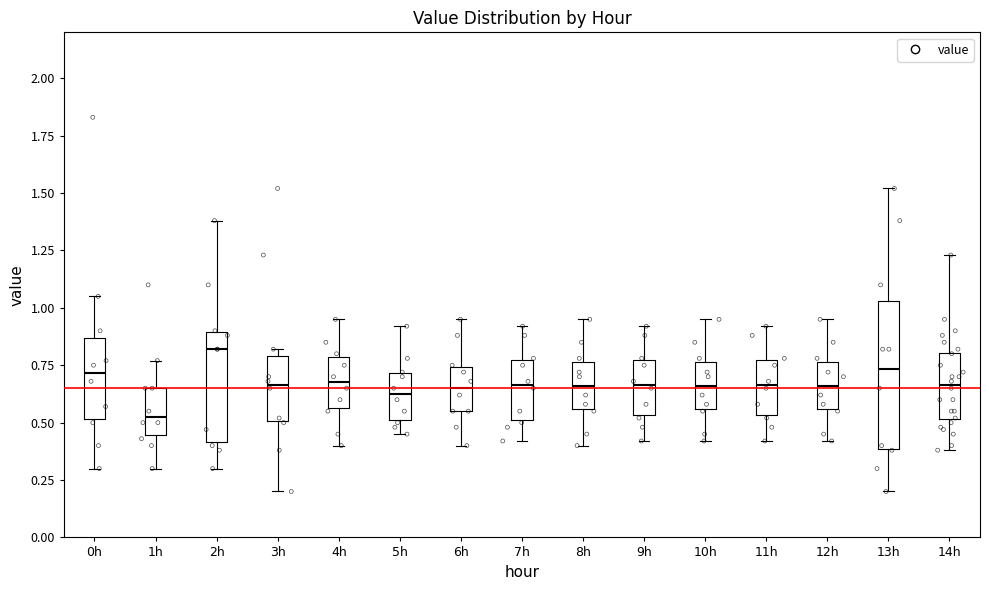

Reading left to right, transcribe this box plot: for each box, give where its median line is, the range the box spans, and where its two whiskers end, as read against the y-axis. The values are not printed on the chart, so give them approximately, as read against the axis.

0h: median 0.70, box 0.50 to 0.85, whiskers 0.30 to 1.05
1h: median 0.55, box 0.45 to 0.65, whiskers 0.30 to 0.75
2h: median 0.80, box 0.40 to 0.90, whiskers 0.30 to 1.40
3h: median 0.65, box 0.50 to 0.80, whiskers 0.20 to 0.80 (just above the box's upper edge)
4h: median 0.70, box 0.55 to 0.80, whiskers 0.40 to 0.95
5h: median 0.65, box 0.50 to 0.70, whiskers 0.45 to 0.90
6h: median 0.65, box 0.55 to 0.75, whiskers 0.40 to 0.95
7h: median 0.65, box 0.50 to 0.75, whiskers 0.40 to 0.90
8h: median 0.65, box 0.55 to 0.75, whiskers 0.40 to 0.95
9h: median 0.65, box 0.55 to 0.75, whiskers 0.40 to 0.90
10h: median 0.65, box 0.55 to 0.75, whiskers 0.40 to 0.95
11h: median 0.65, box 0.55 to 0.75, whiskers 0.40 to 0.90
12h: median 0.65, box 0.55 to 0.75, whiskers 0.40 to 0.95
13h: median 0.75, box 0.40 to 1.05, whiskers 0.20 to 1.50
14h: median 0.65, box 0.50 to 0.80, whiskers 0.40 to 1.25